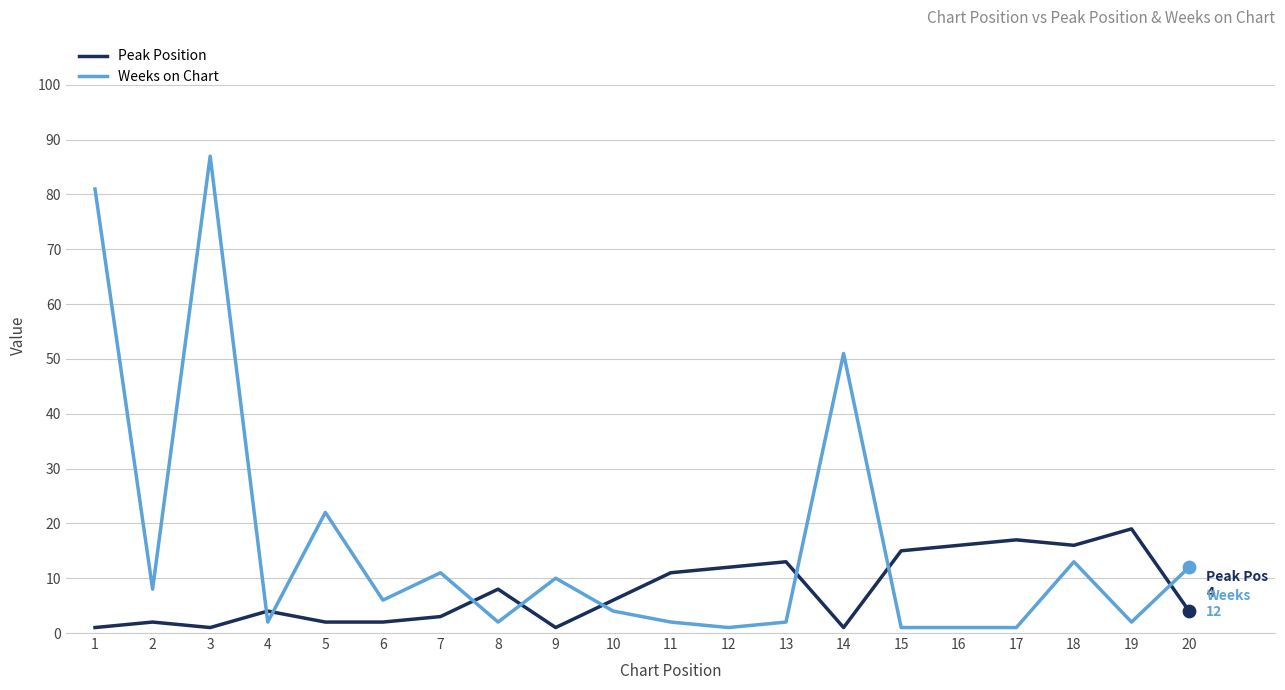

Which series has the largest total across all categories?

Weeks on Chart